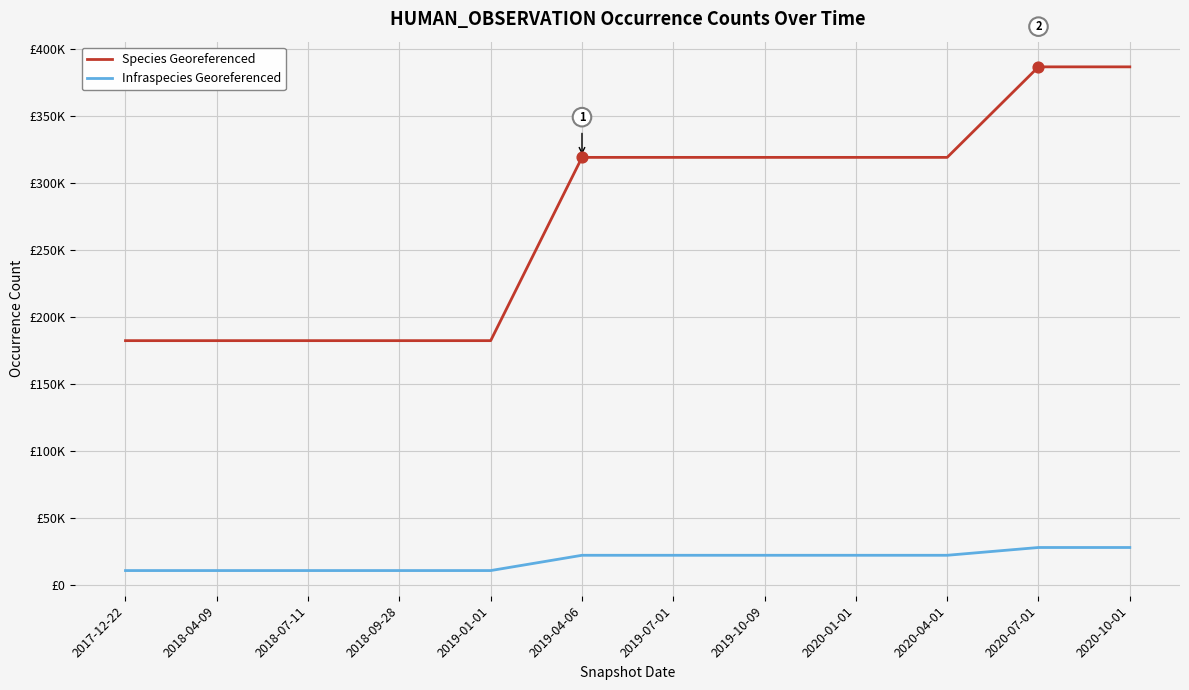

What are all the series names shown in the legend?

Species Georeferenced, Infraspecies Georeferenced